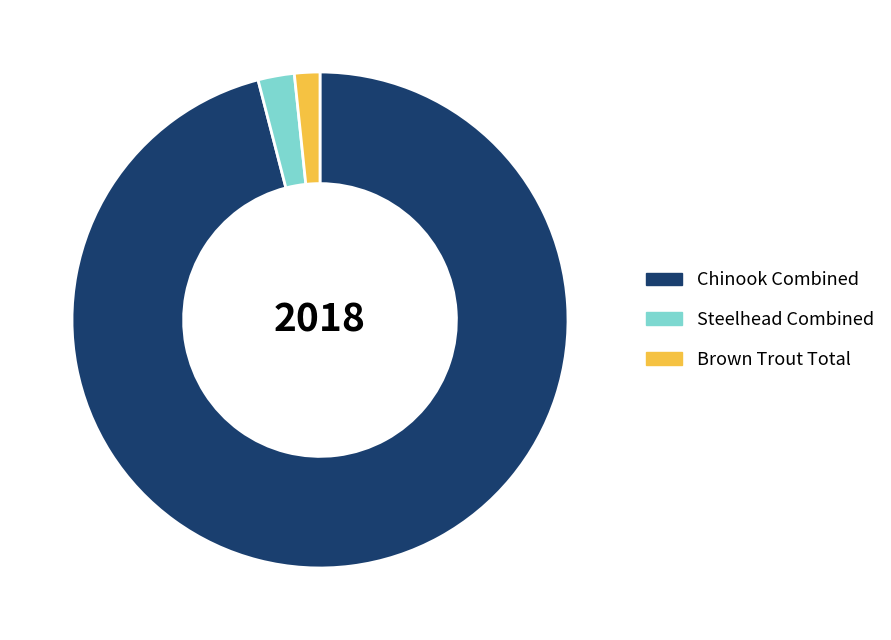

Which category has the biggest portion of the pie?

Chinook Combined